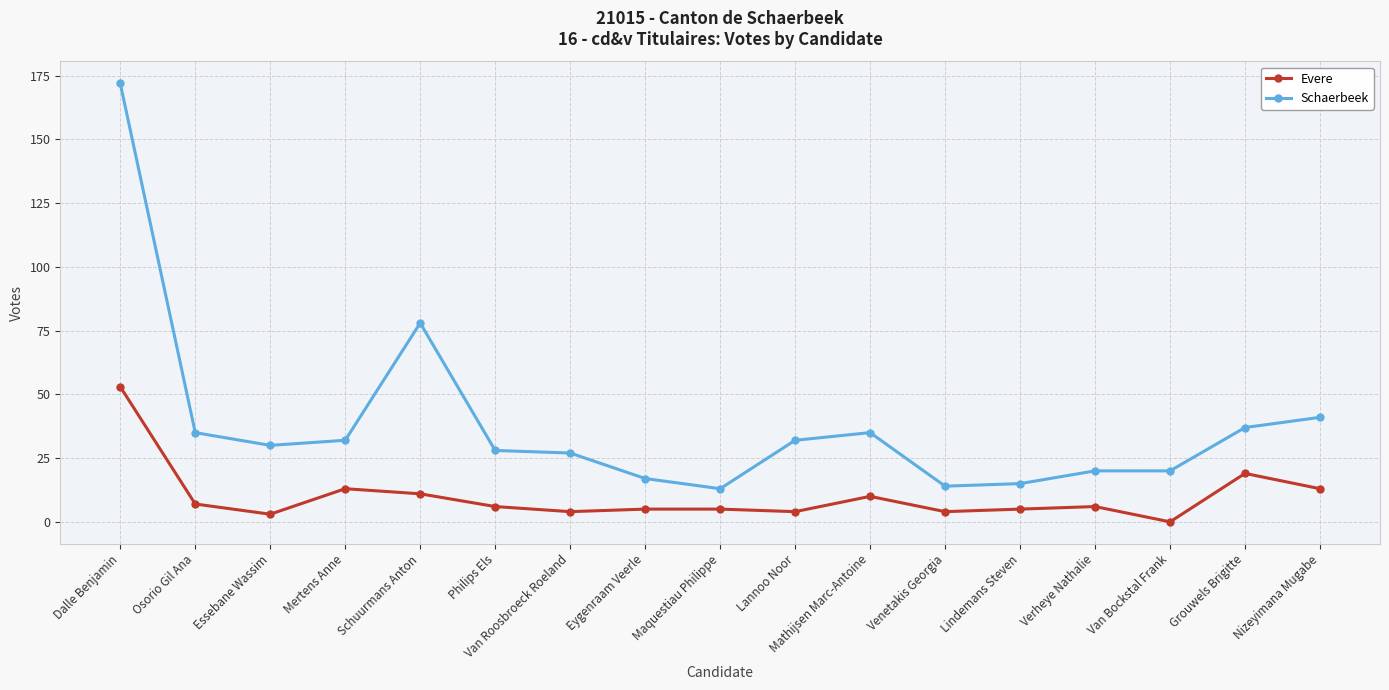

At which category does Evere reach its first local peak?

Mertens Anne